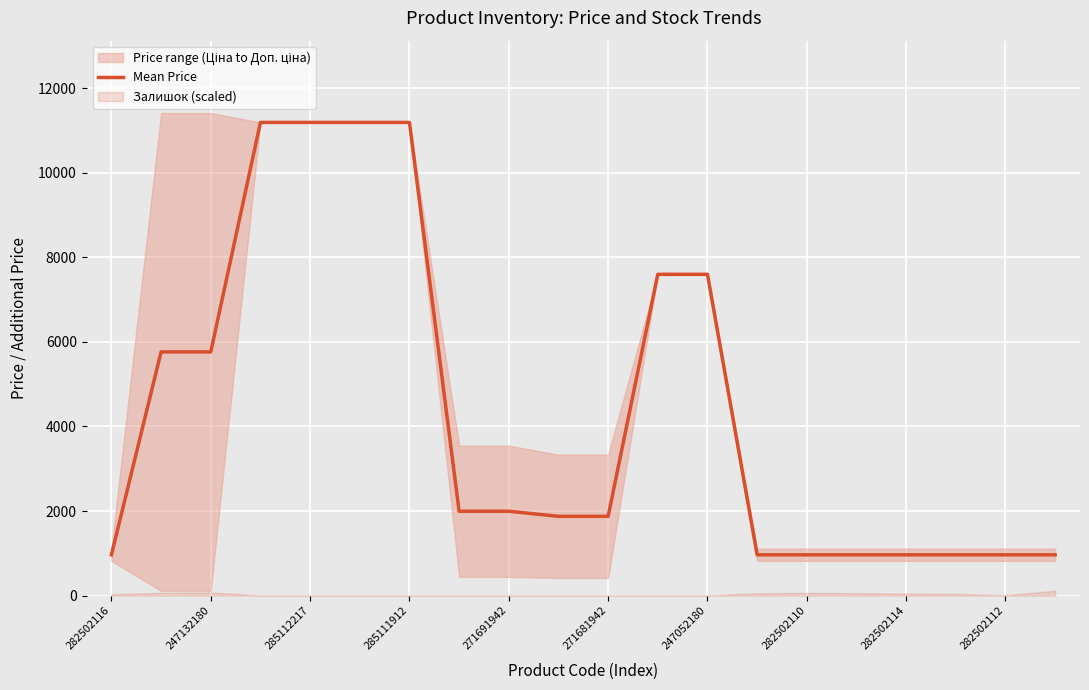

The value of Mean Price at 247132180 is 5762.1. True or false?

True